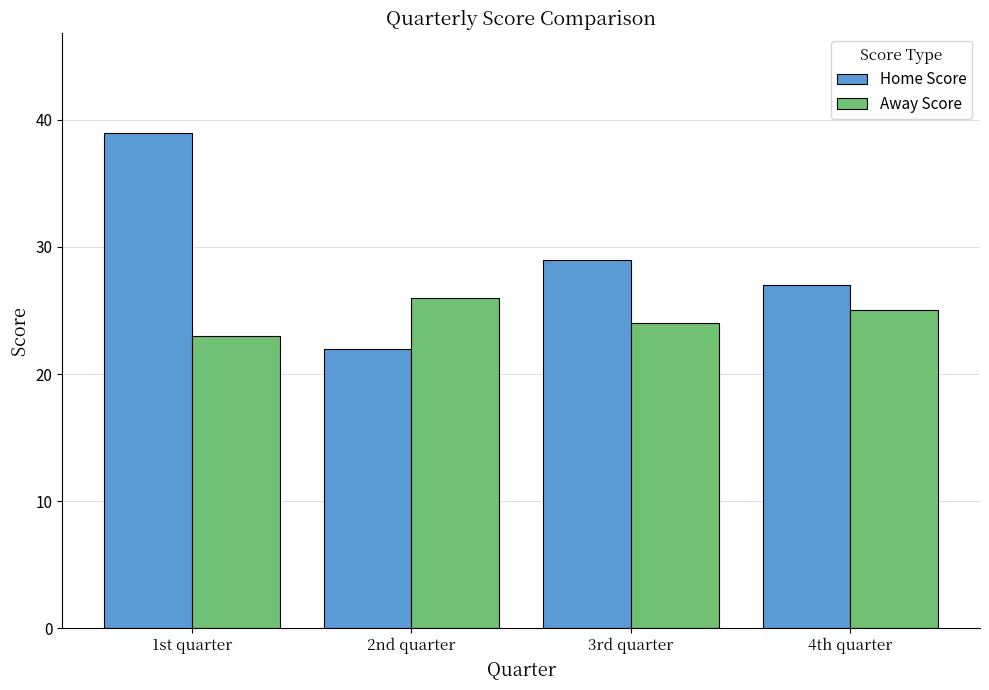

Reading right to left, extract all data points from this chart.

Home Score: 4th quarter=27	3rd quarter=29	2nd quarter=22	1st quarter=39
Away Score: 4th quarter=25	3rd quarter=24	2nd quarter=26	1st quarter=23